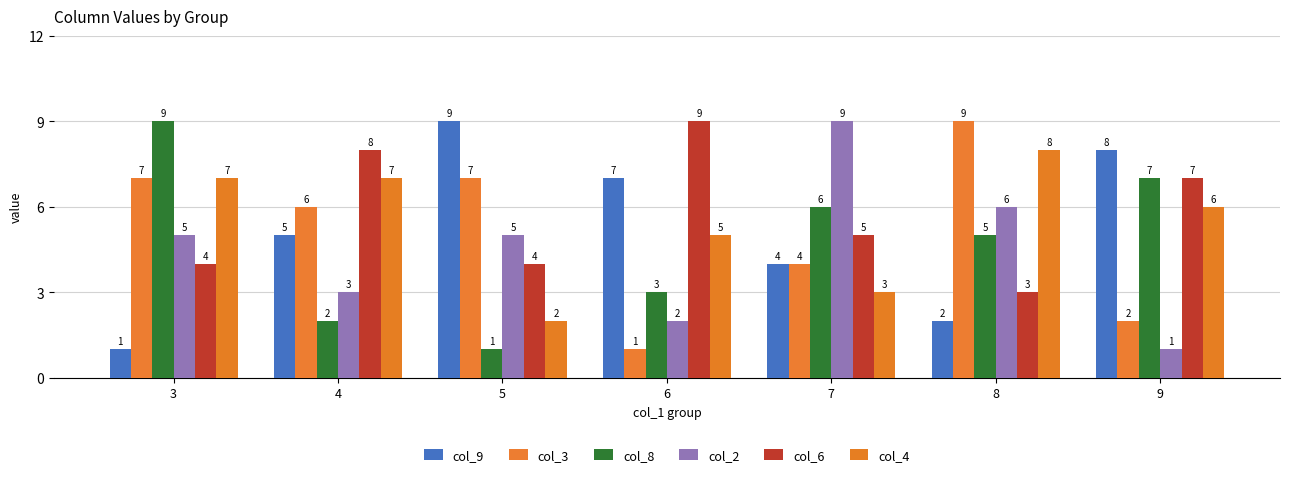

Where does the col_2 series first go above 5?

7